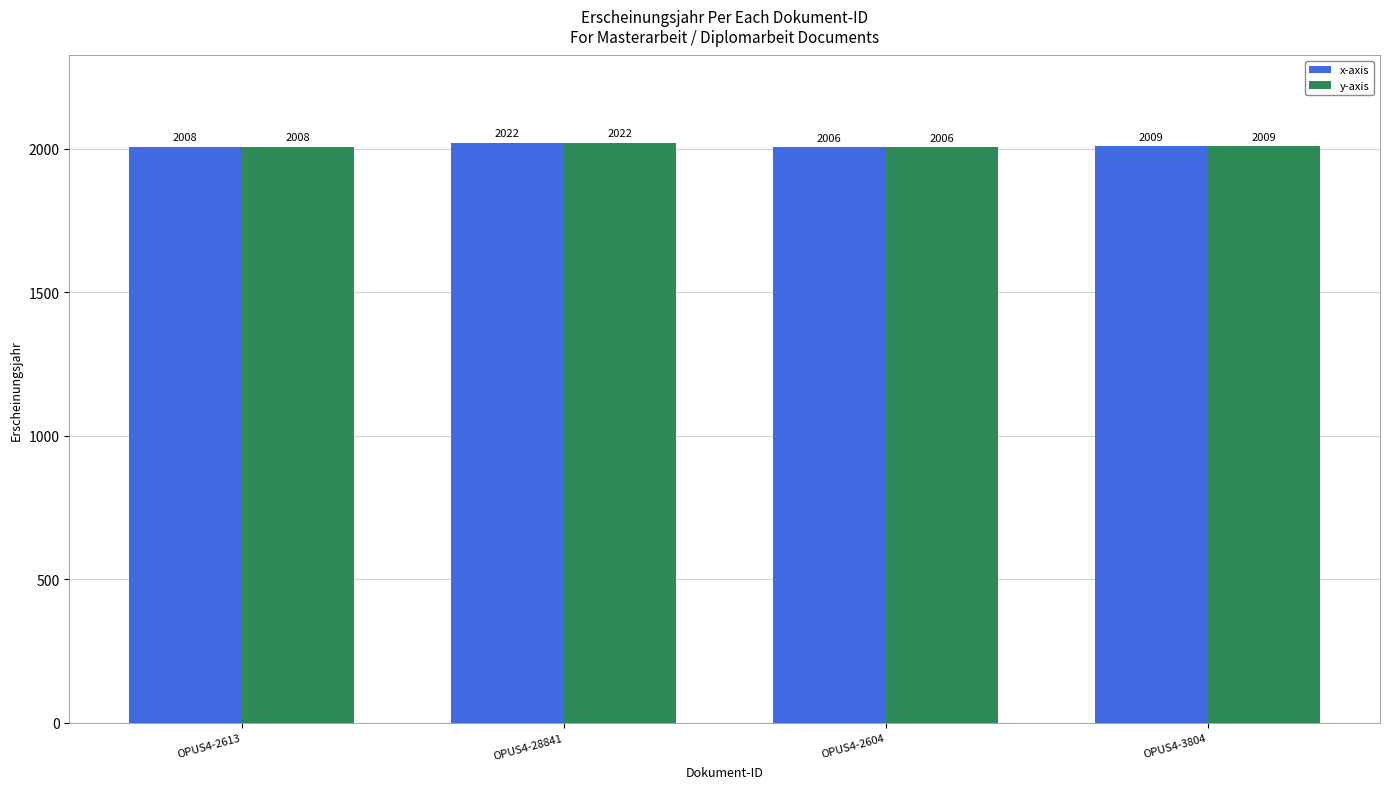

What are all the series names shown in the legend?

x-axis, y-axis